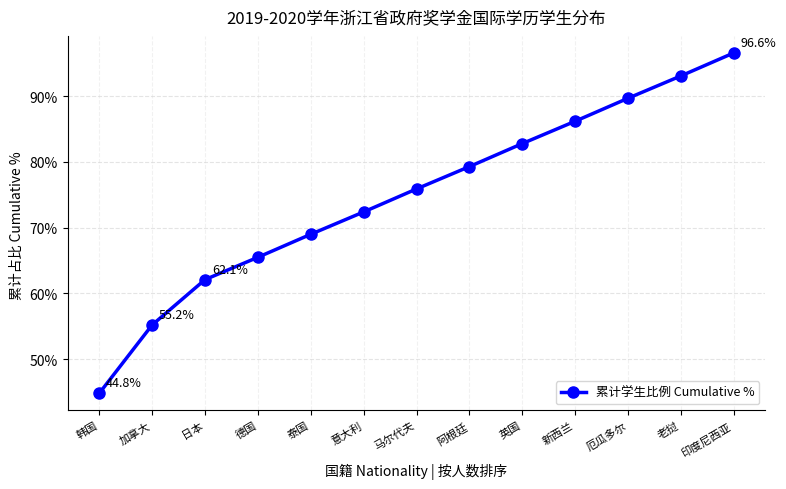

What is the smallest value displayed?

44.8